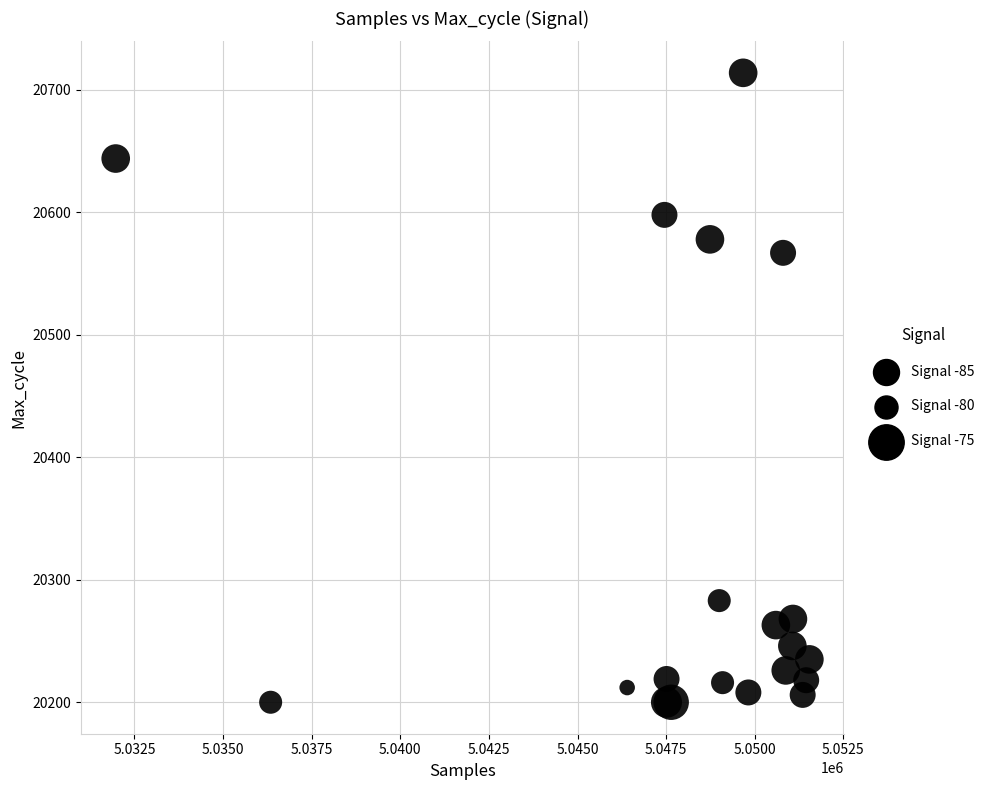

What Y value in the scatter plot is closest to 20457?

20567